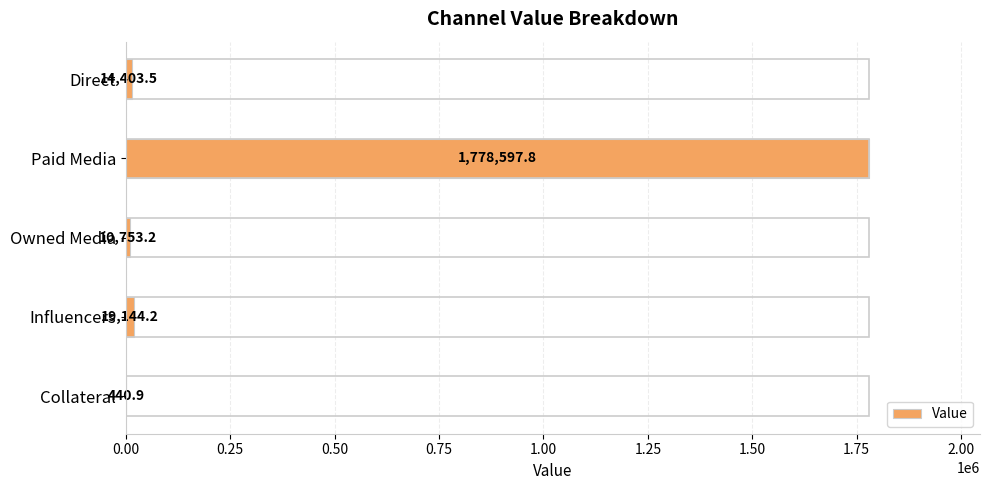

What is the maximum value shown in the chart?

1778597.8